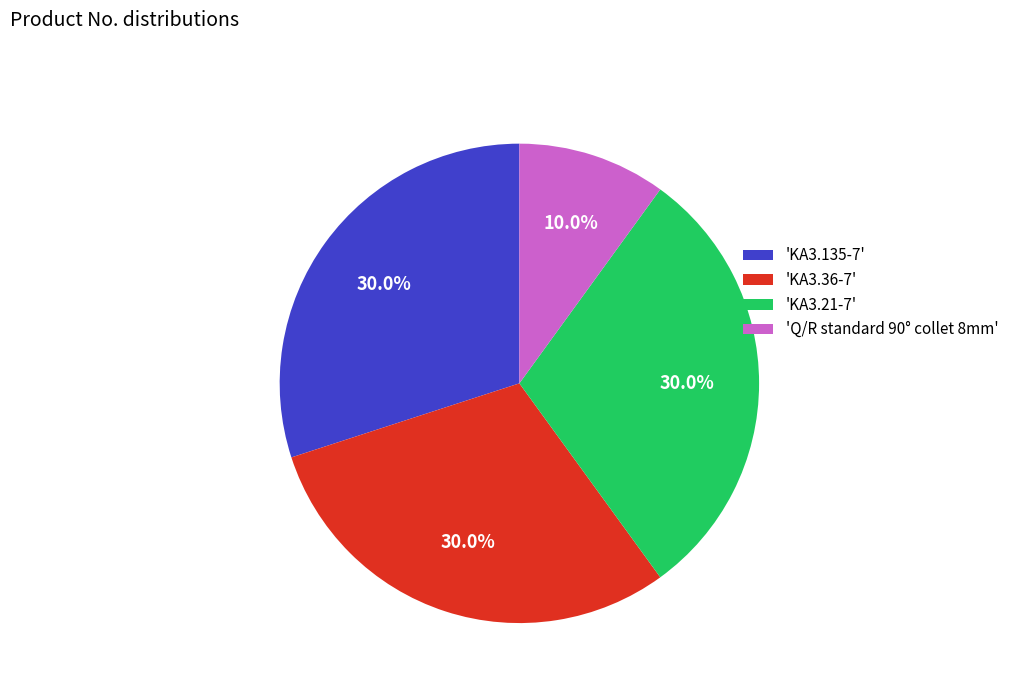

Is 'KA3.21-7' the majority of the pie?

No